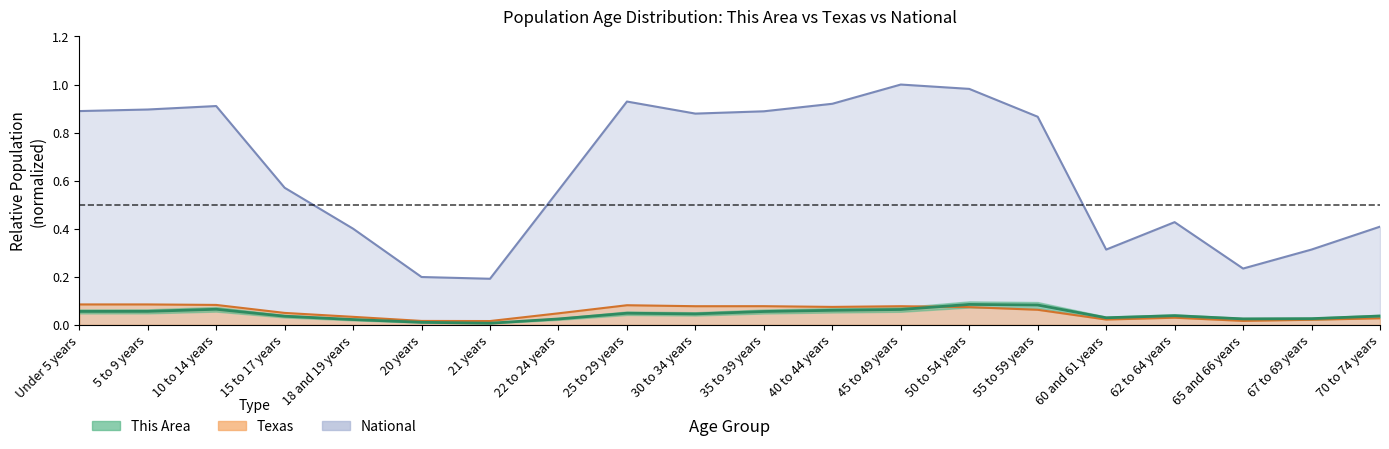

What are all the series names shown in the legend?

This Area, Texas, National